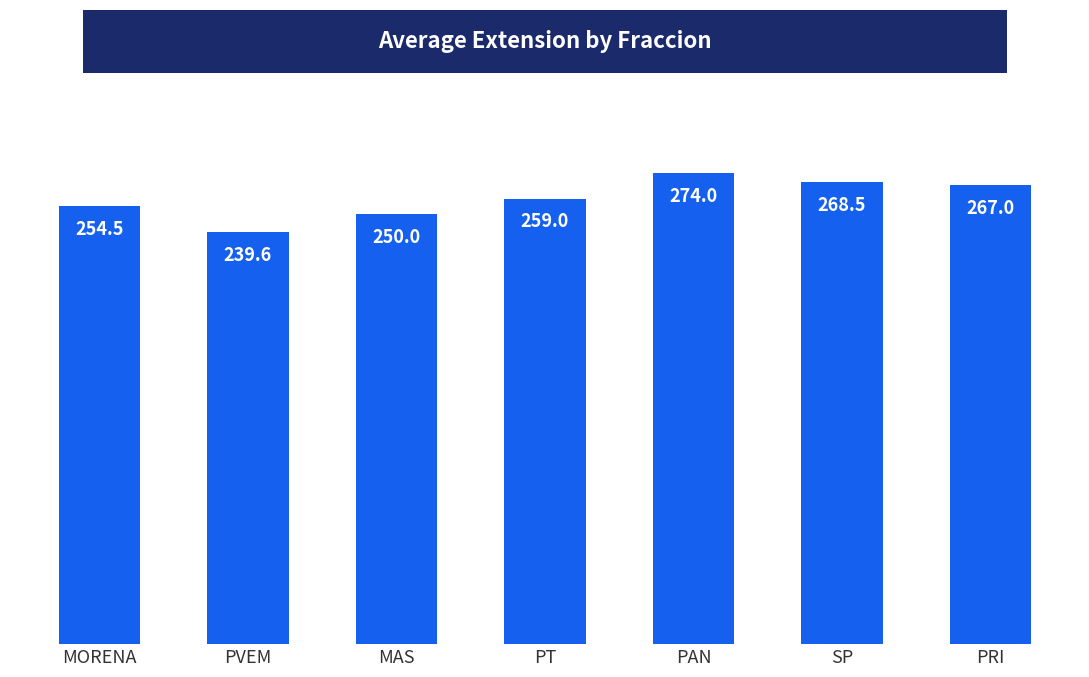

Rank the categories by value from lowest to highest.

PVEM, MAS, MORENA, PT, PRI, SP, PAN